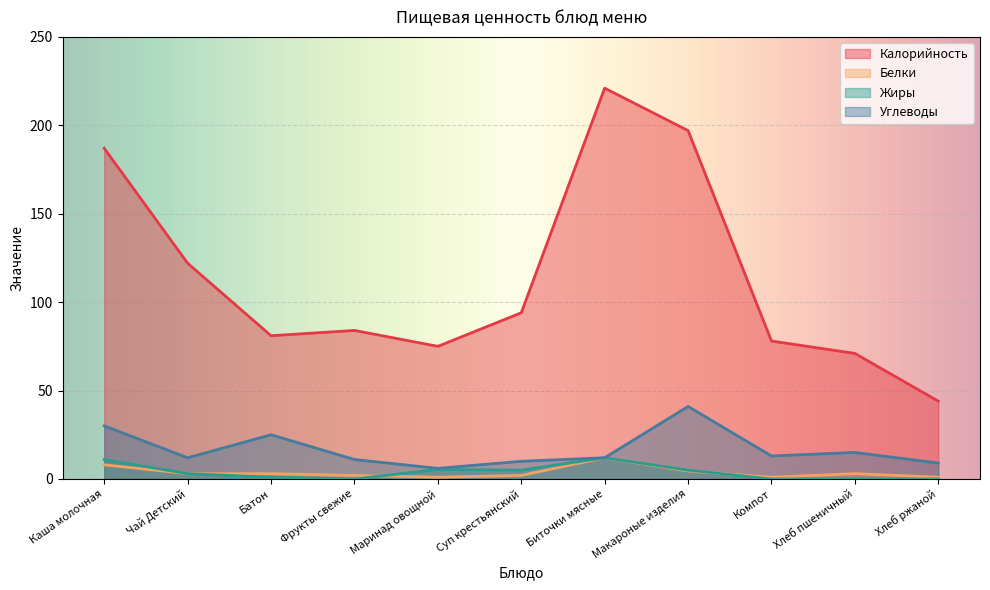

Is the value of Жиры at Макароные изделия greater than the value of Калорийность at Хлеб пшеничный?

No